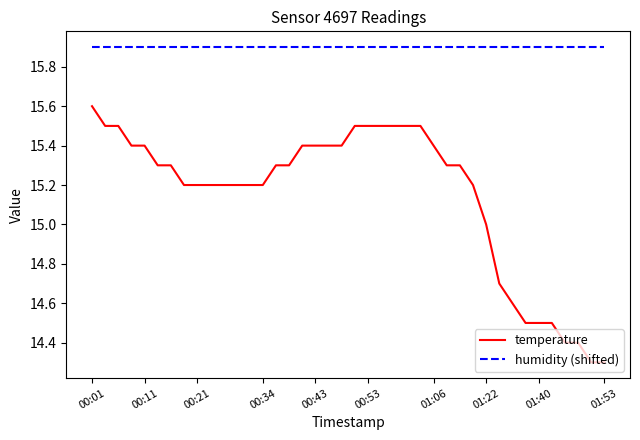

Which series has the largest range (max minus min)?

temperature